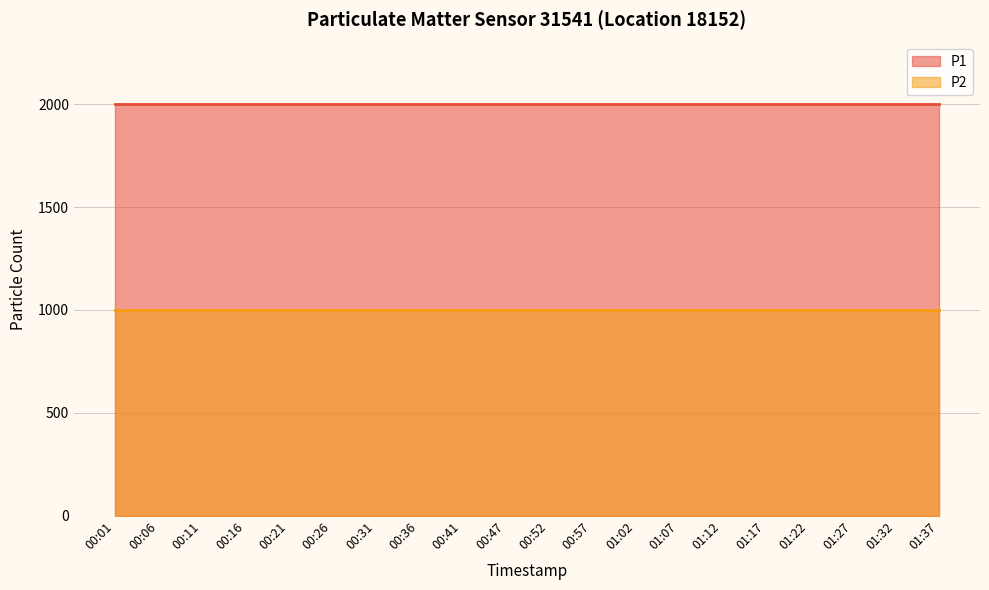

List the series in order of their peak value, highest first.

P1, P2